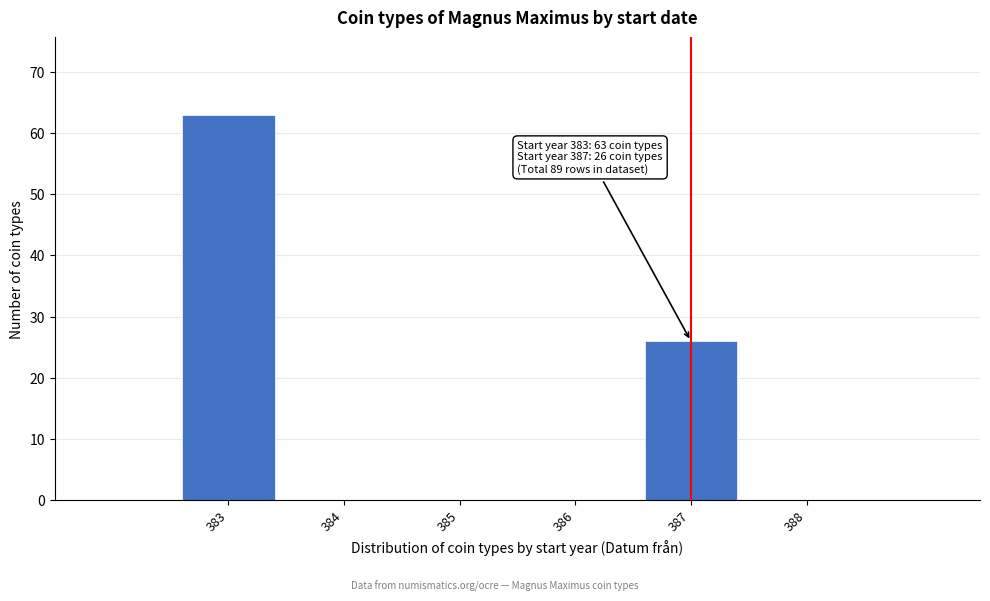

Reading left to right, what are all the values shown in this chart?

383=63	384=0	385=0	386=0	387=26	388=0